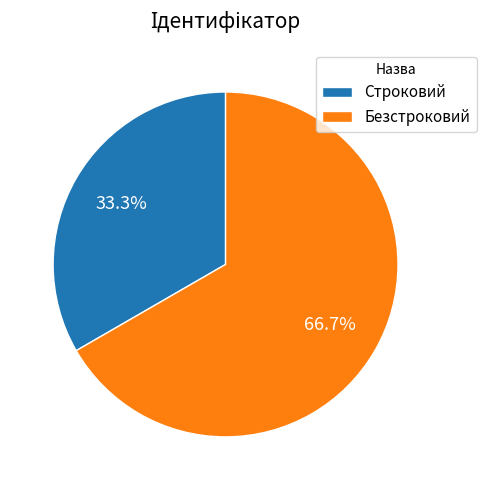

Is Безстроковий the majority of the pie?

Yes